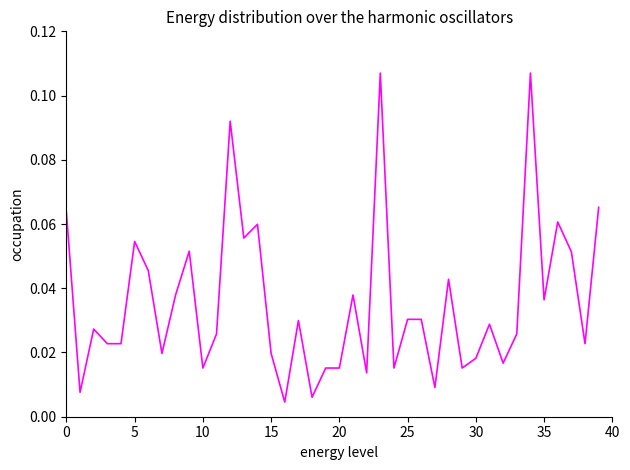

The chart shows a value of 0.0 at 5. True or false?

False